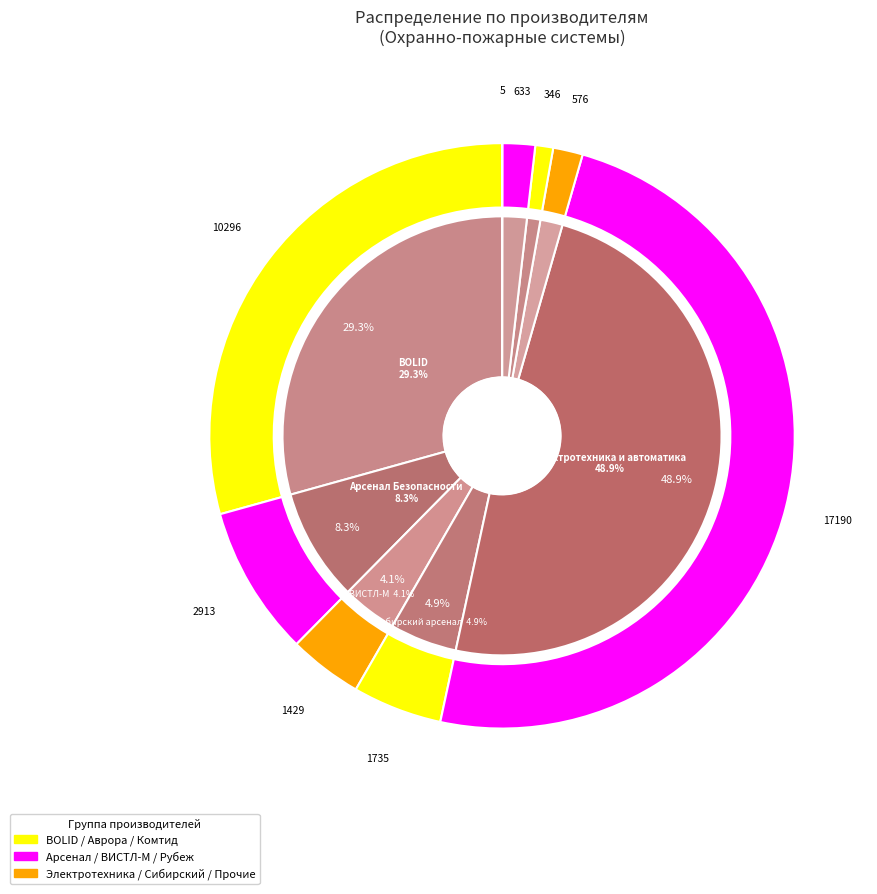

To the nearest percent, what is the difference between the Аврора and Комтид slice percentages?

1%